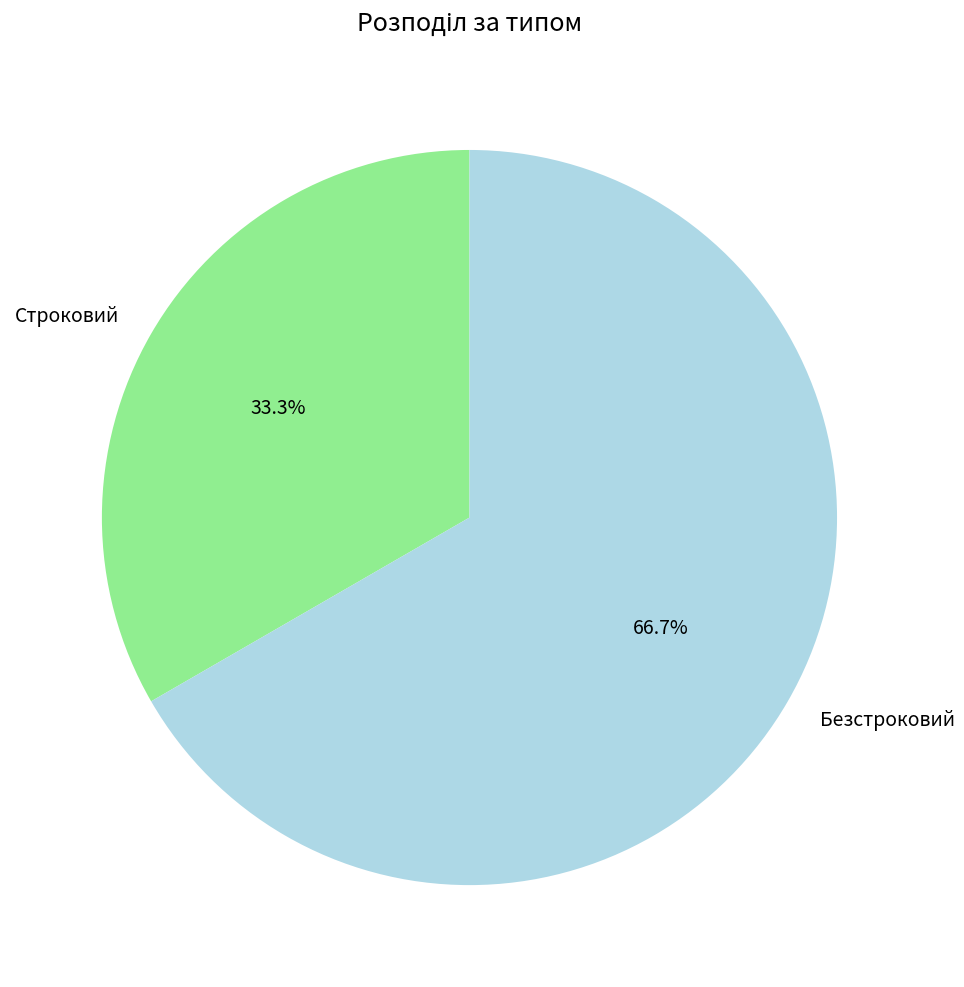

To the nearest percent, what portion does Безстроковий represent?

67%